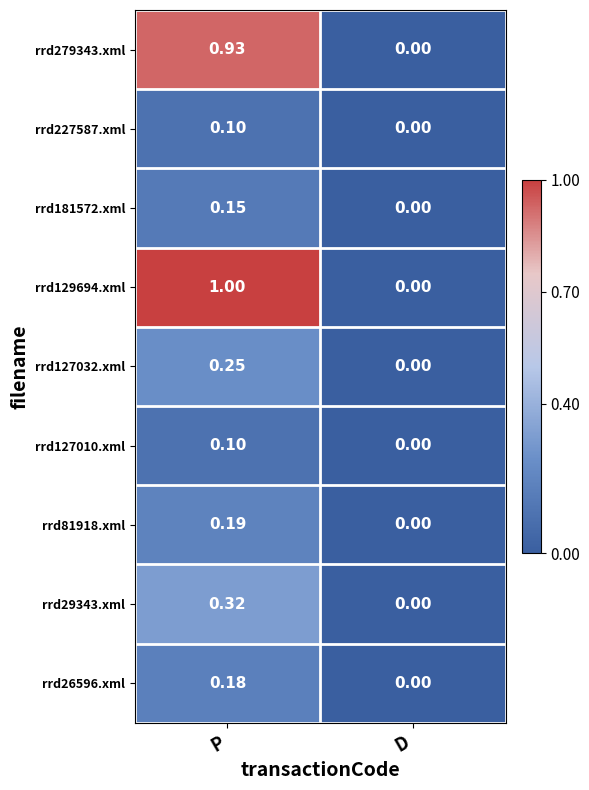

Which series has the largest total across all categories?

rrd129694.xml